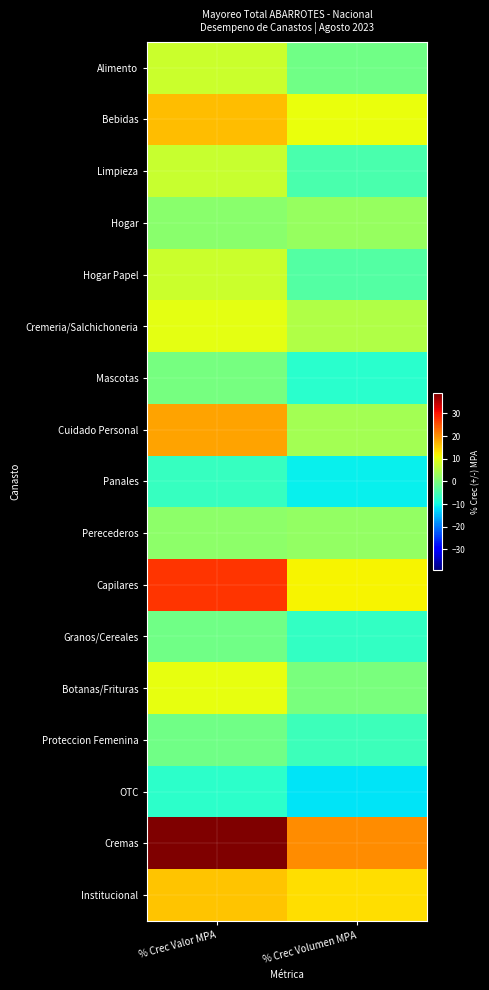

Reading left to right, list all the values displayed in this chart.

Alimento: % Crec Valor MPA=7.5	% Crec Volumen MPA=-1.2
Bebidas: % Crec Valor MPA=16.2	% Crec Volumen MPA=10.6
Limpieza: % Crec Valor MPA=7.1	% Crec Volumen MPA=-4.7
Hogar: % Crec Valor MPA=1.3	% Crec Volumen MPA=2.5
Hogar Papel: % Crec Valor MPA=7.5	% Crec Volumen MPA=-3.7
Cremeria/Salchichoneria: % Crec Valor MPA=9.8	% Crec Volumen MPA=5.0
Mascotas: % Crec Valor MPA=-0.5	% Crec Volumen MPA=-7.8
Cuidado Personal: % Crec Valor MPA=18.5	% Crec Volumen MPA=3.7
Panales: % Crec Valor MPA=-6.7	% Crec Volumen MPA=-10.9
Perecederos: % Crec Valor MPA=1.6	% Crec Volumen MPA=2.3
Capilares: % Crec Valor MPA=27.6	% Crec Volumen MPA=11.9
Granos/Cereales: % Crec Valor MPA=-0.9	% Crec Volumen MPA=-6.7
Botanas/Frituras: % Crec Valor MPA=10.3	% Crec Volumen MPA=-0.0
Proteccion Femenina: % Crec Valor MPA=-1.1	% Crec Volumen MPA=-6.0
OTC: % Crec Valor MPA=-7.4	% Crec Volumen MPA=-11.7
Cremas: % Crec Valor MPA=39.0	% Crec Volumen MPA=20.2
Institucional: % Crec Valor MPA=15.8	% Crec Volumen MPA=13.5